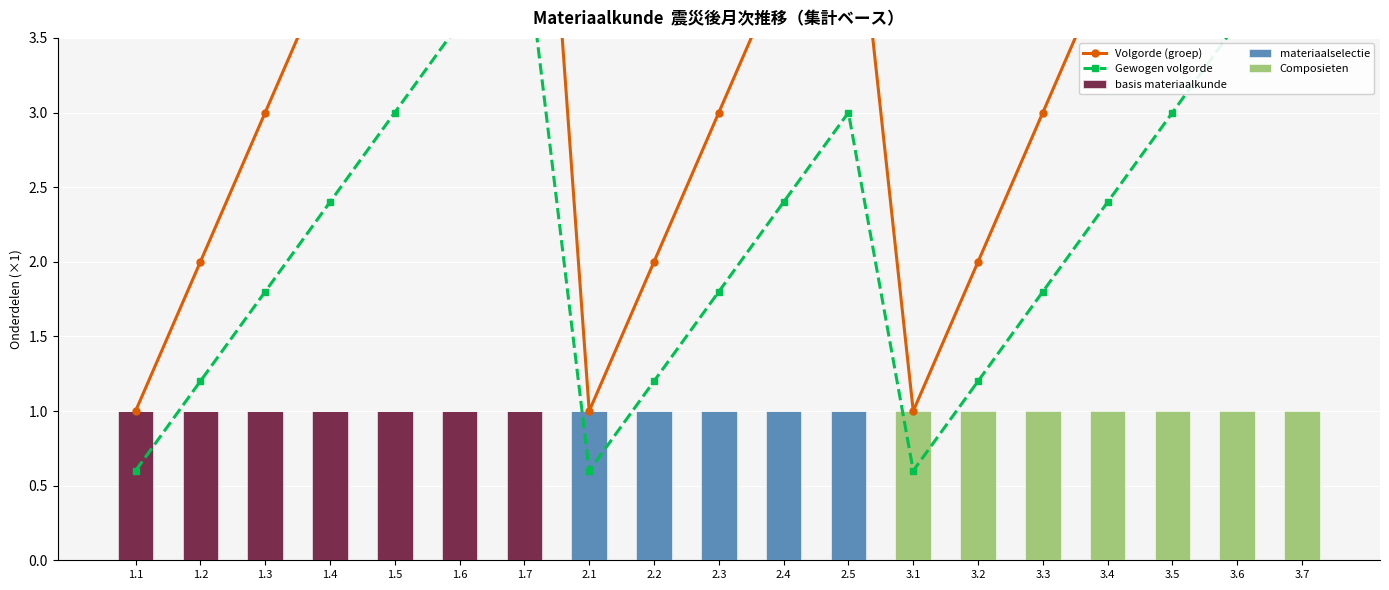

What are all the series names shown in the legend?

Volgorde (groep), Gewogen volgorde, basis materiaalkunde, materiaalselectie, Composieten